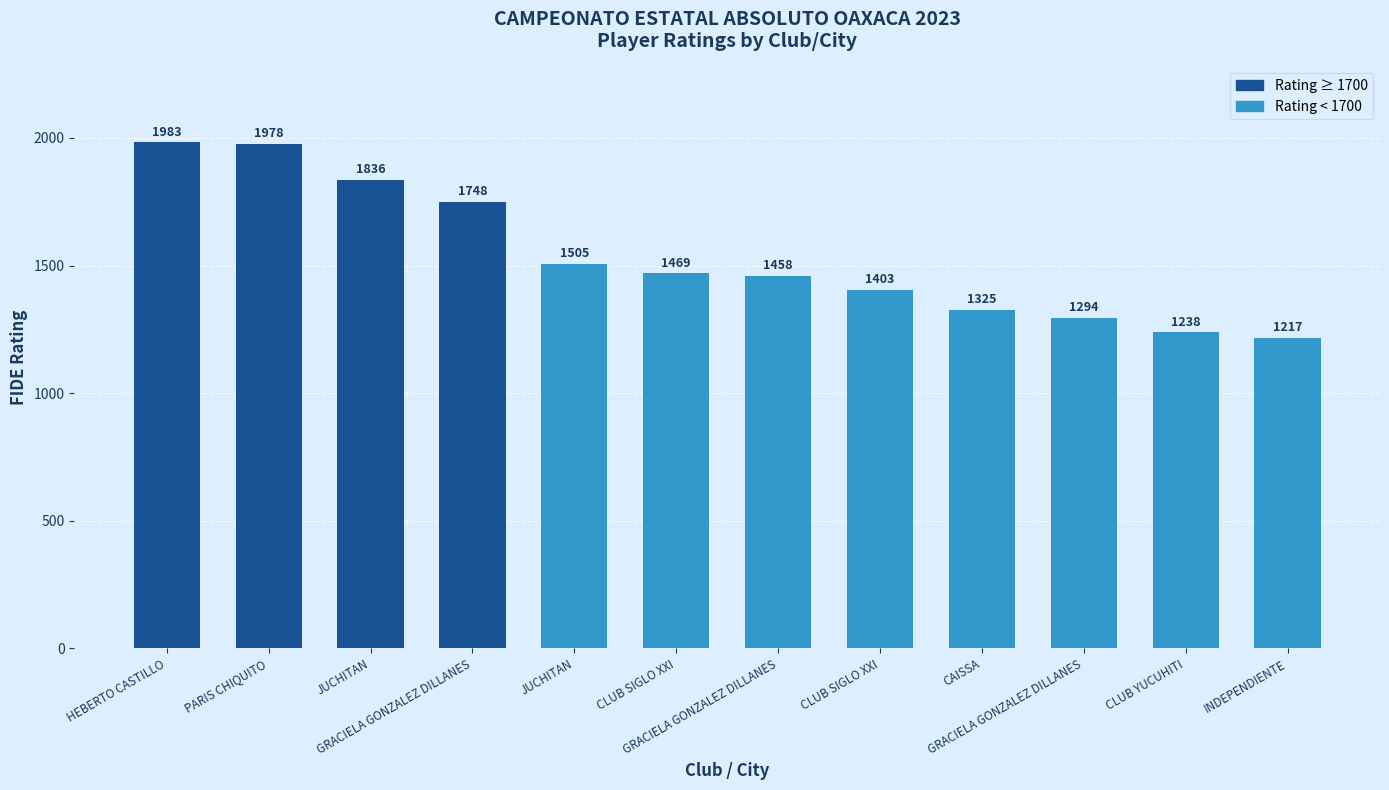

True or false: the data shows 3473 at HEBERTO CASTILLO.

False